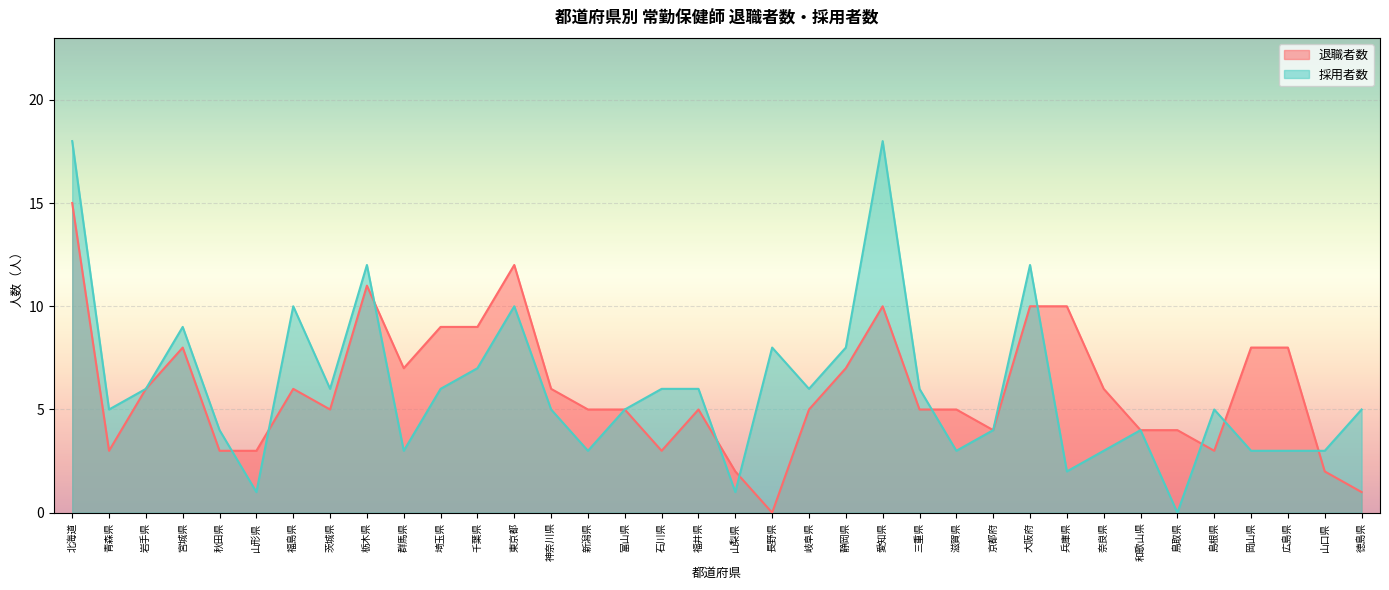

Which category has the lowest value in the 退職者数 series?

長野県